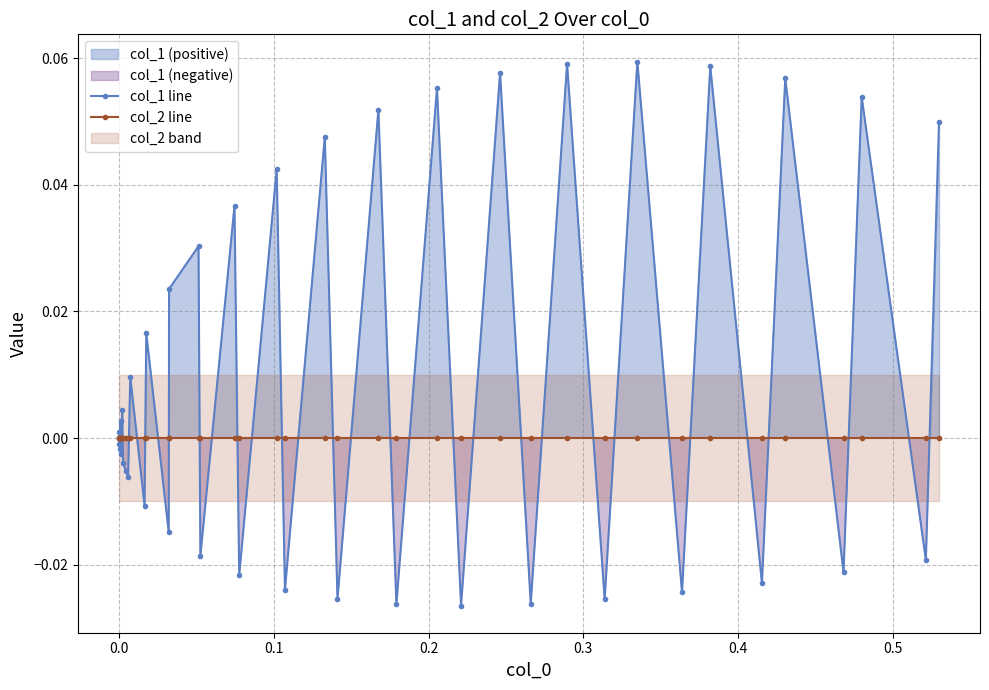

How many data points does each series have?

40